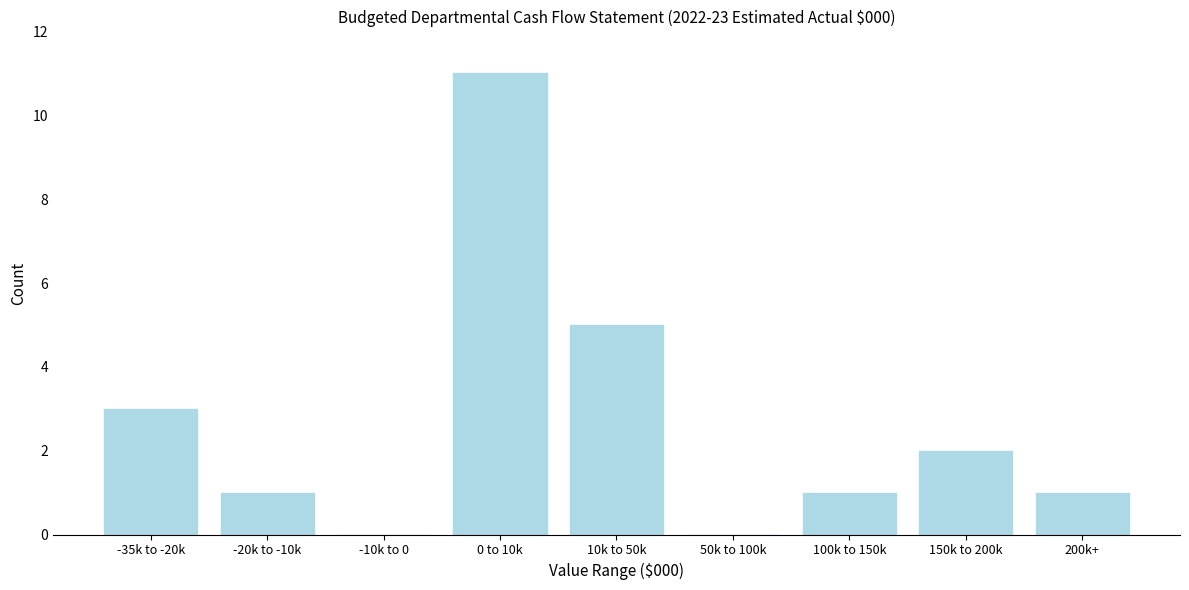

Reading right to left, extract all data points from this chart.

200k+=1	150k to 200k=2	100k to 150k=1	50k to 100k=0	10k to 50k=5	0 to 10k=11	-10k to 0=0	-20k to -10k=1	-35k to -20k=3